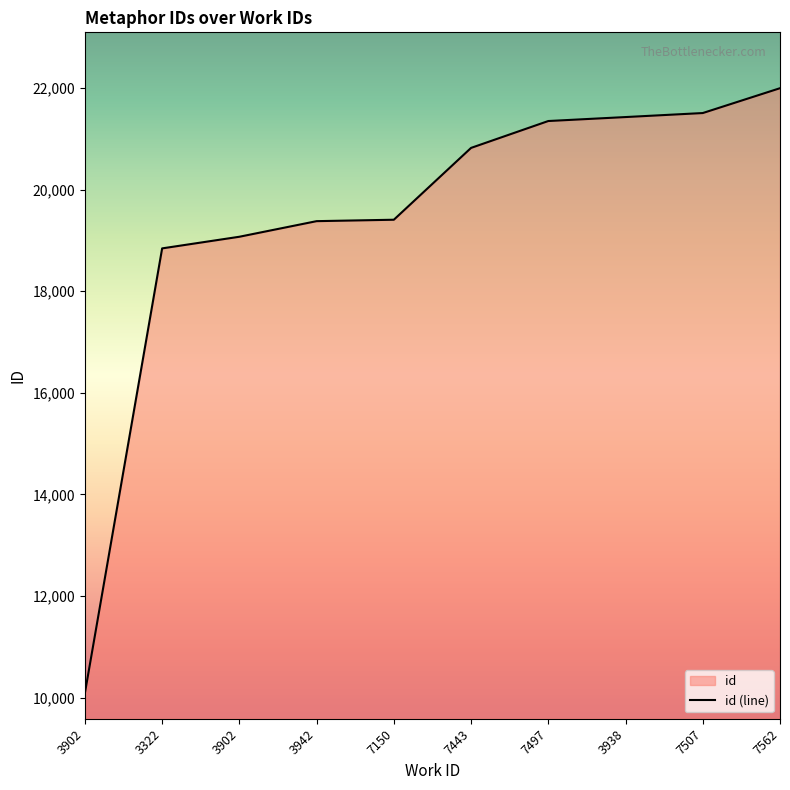

What is the change in value from 7443 to 3938?

+607